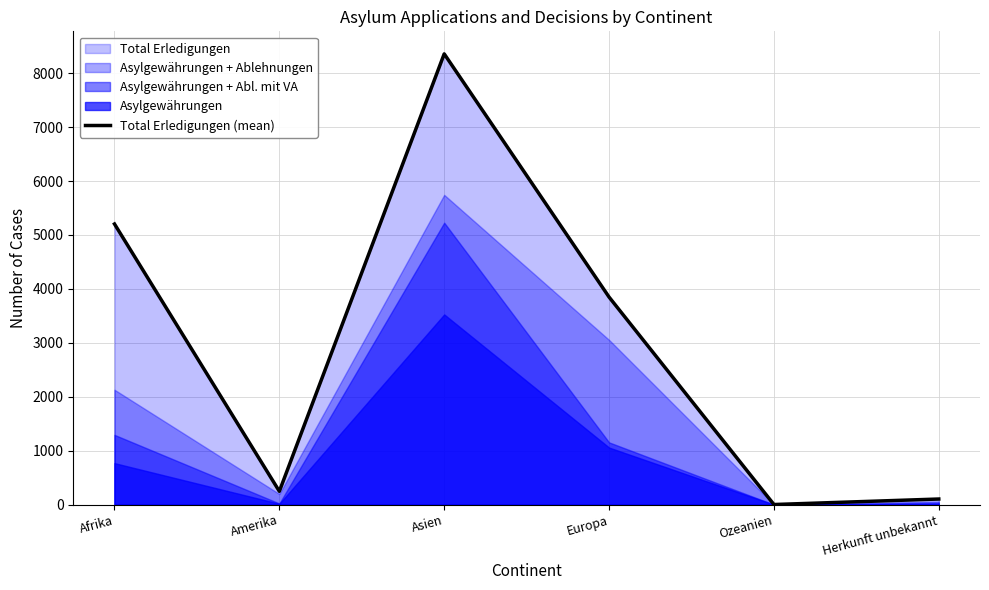

What value does the data have at Amerika, to the nearest 50?

250